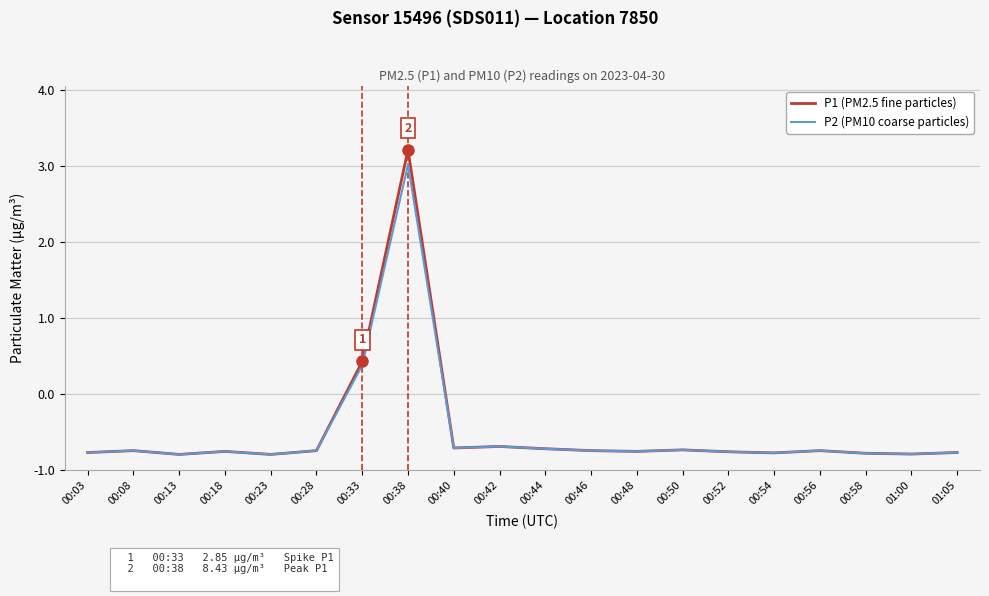

Is it true that P2 (PM10) equals 0.2 at 00:23?

False